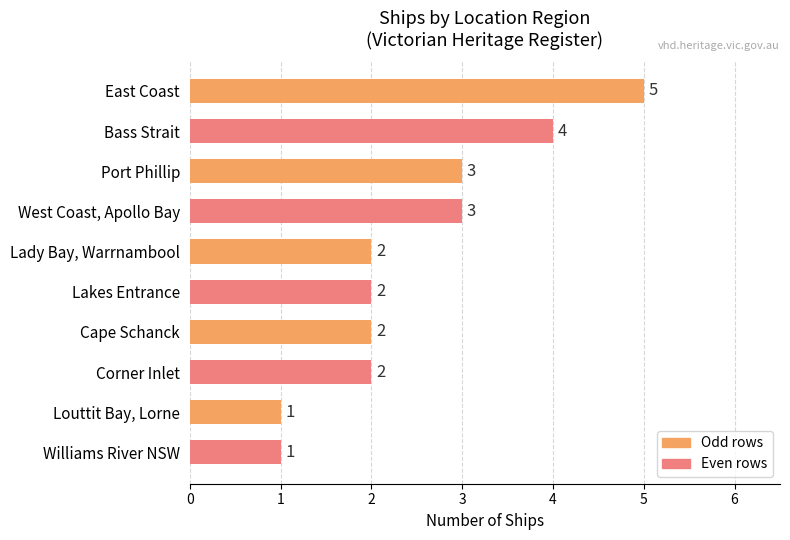

At which category does the chart reach its peak across all series?

East Coast